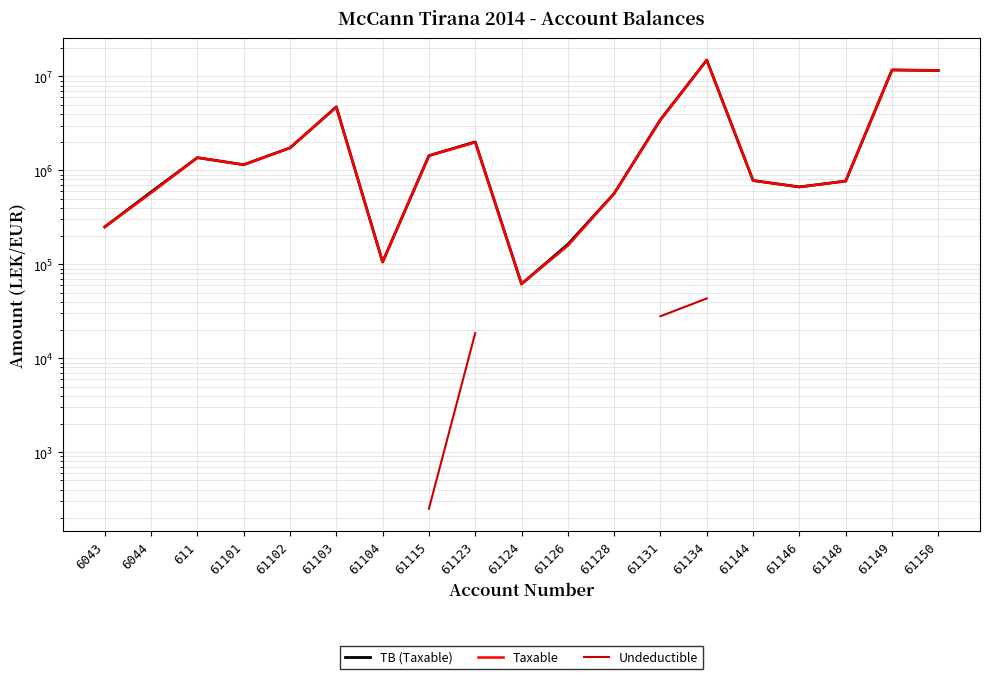

Where is the first local minimum for Taxable?

61101